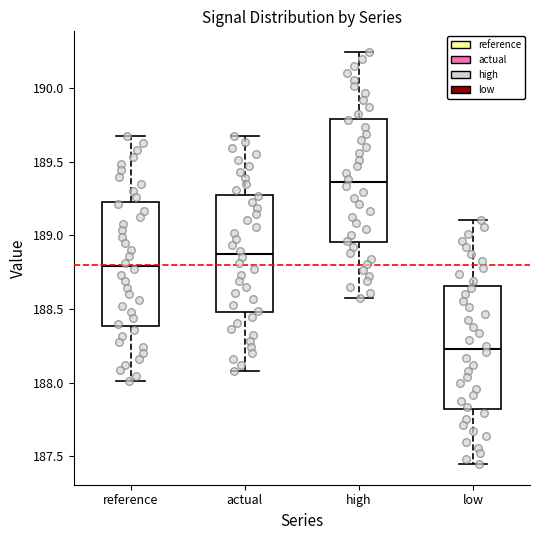

Reading left to right, read every box against the y-axis: the position of its median line, the range the box covers, and the ends of its whiskers. The values are not printed on the chart, so give them approximately, as read against the axis.

reference: median 188.80, box 188.40 to 189.25, whiskers 188.00 to 189.70
actual: median 188.90, box 188.50 to 189.30, whiskers 188.10 to 189.70
high: median 189.35, box 188.95 to 189.80, whiskers 188.55 to 190.25
low: median 188.25, box 187.80 to 188.65, whiskers 187.45 to 189.10